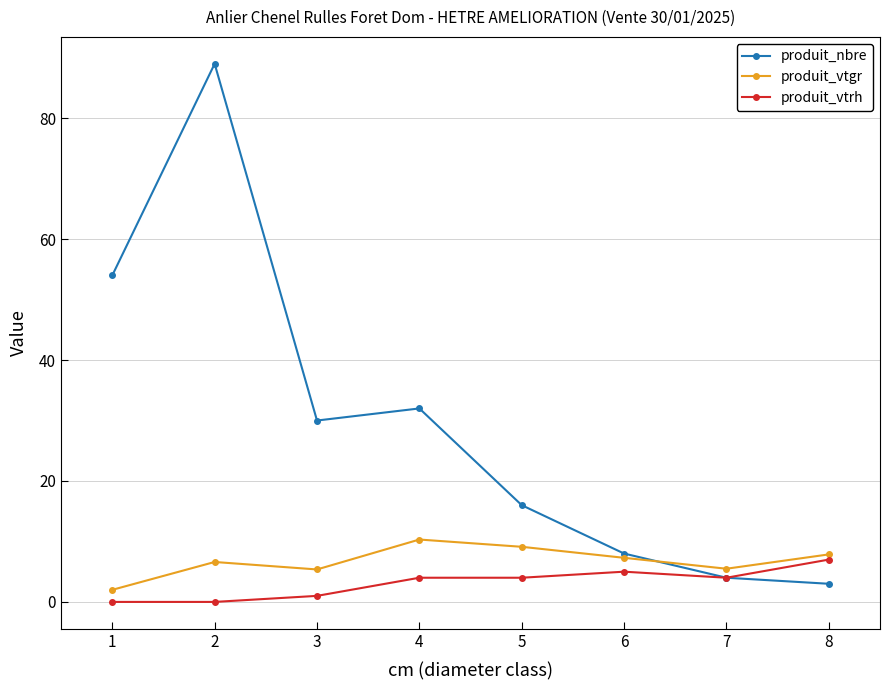

Which series has the largest total across all categories?

produit_nbre